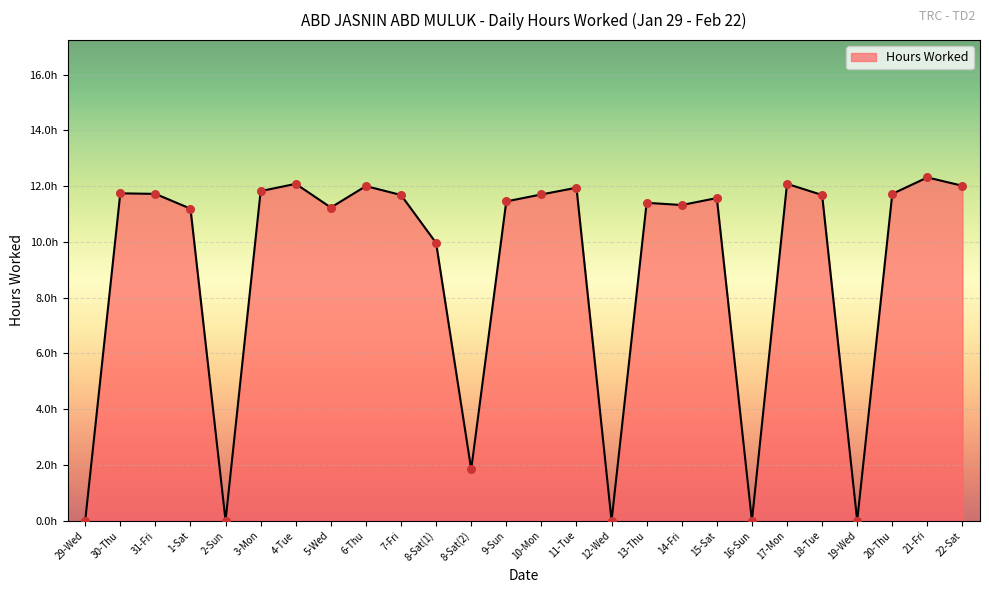

Between 8-Sat(2) and 30-Thu, which is larger?

30-Thu